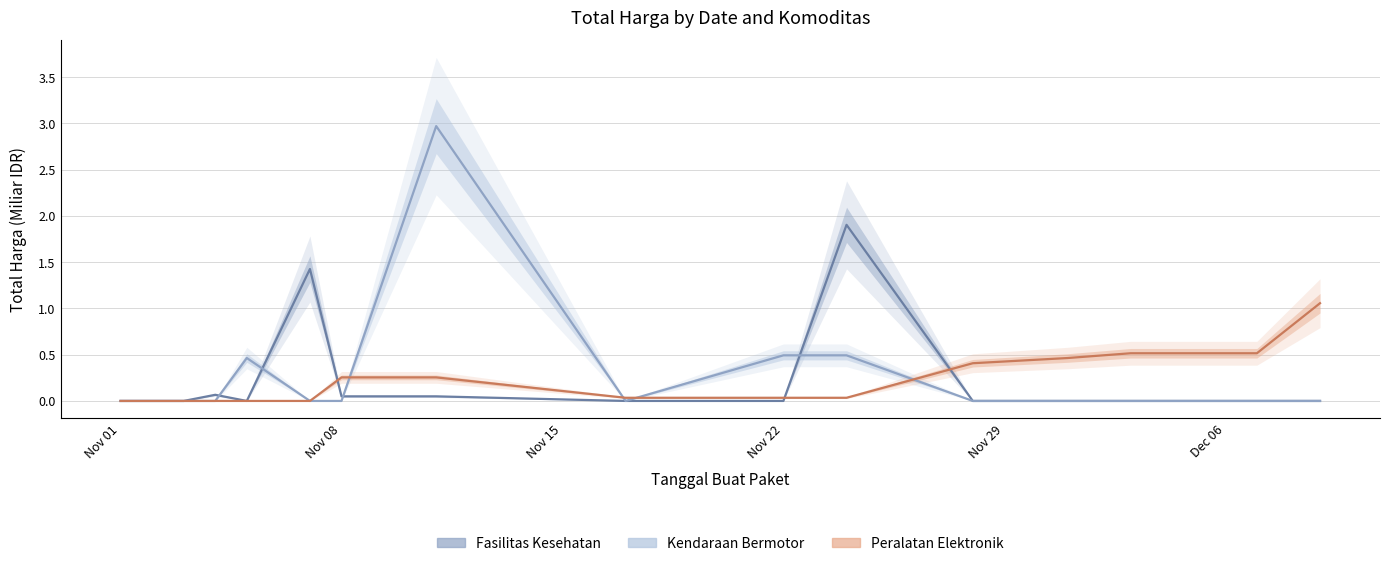

At how many categories does at least one series exceed 0?

13